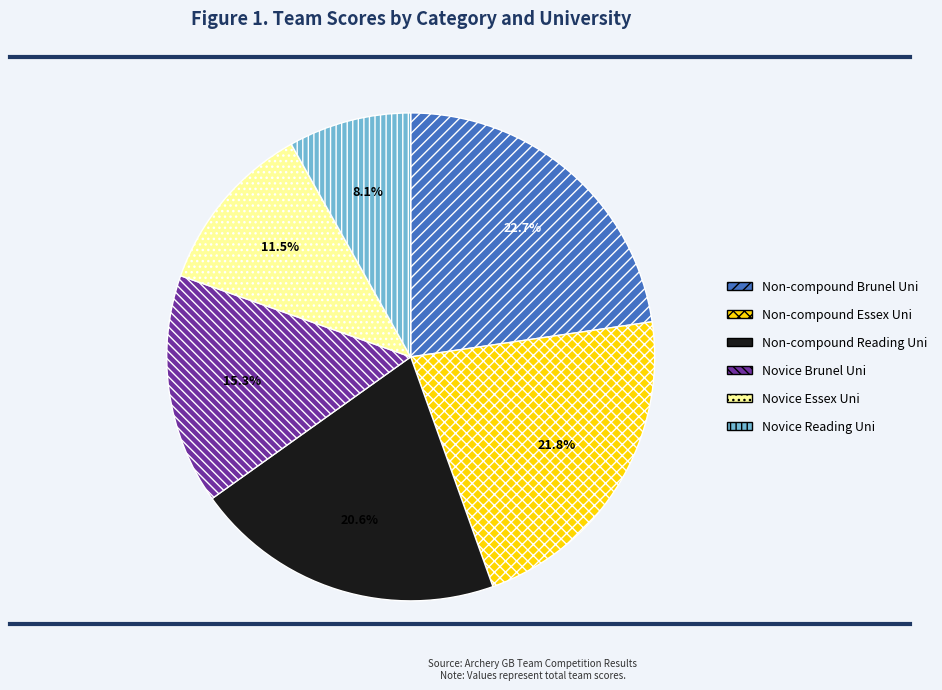

Count the number of slices in the pie.

6